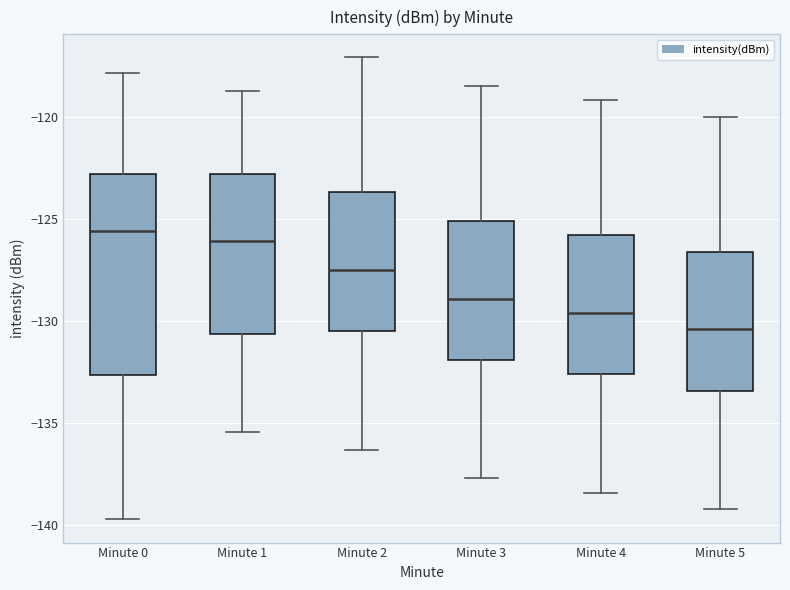

Reading left to right, transcribe this box plot: for each box, give where its median line is, the range the box spans, and where its two whiskers end, as read against the y-axis. The values are not printed on the chart, so give them approximately, as read against the axis.

Minute 0: median -125.5, box -132.5 to -123.0, whiskers -139.5 to -118.0
Minute 1: median -126.0, box -130.5 to -123.0, whiskers -135.5 to -119.0
Minute 2: median -127.5, box -130.5 to -123.5, whiskers -136.5 to -117.0
Minute 3: median -129.0, box -132.0 to -125.0, whiskers -137.5 to -118.5
Minute 4: median -129.5, box -132.5 to -126.0, whiskers -138.5 to -119.0
Minute 5: median -130.5, box -133.5 to -126.5, whiskers -139.0 to -120.0